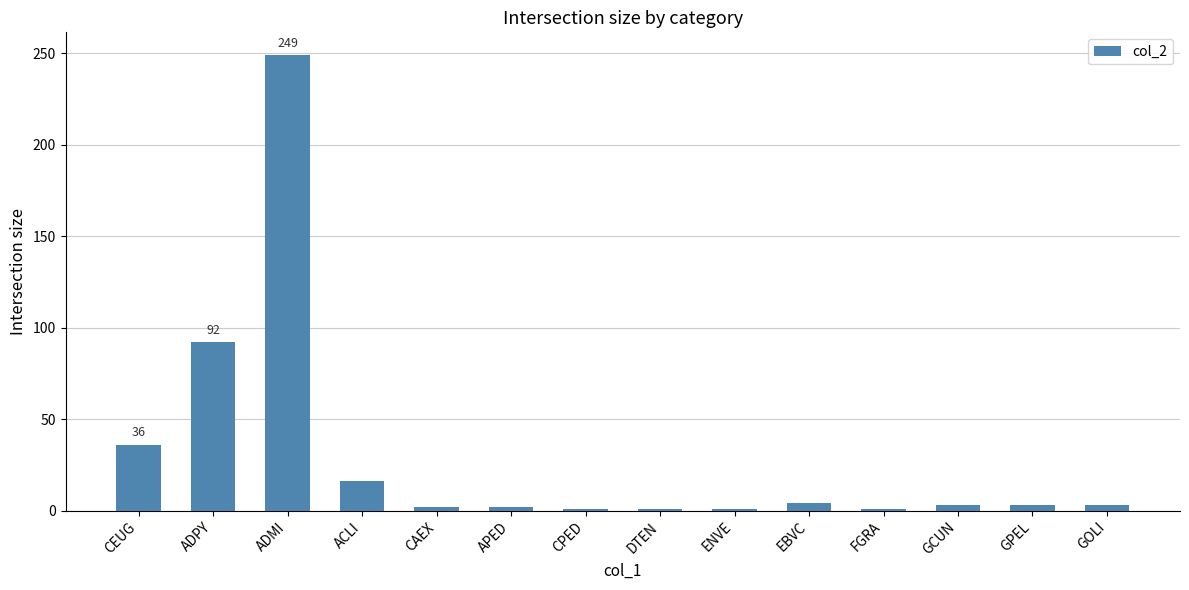

What is the difference between the maximum and minimum values?

248